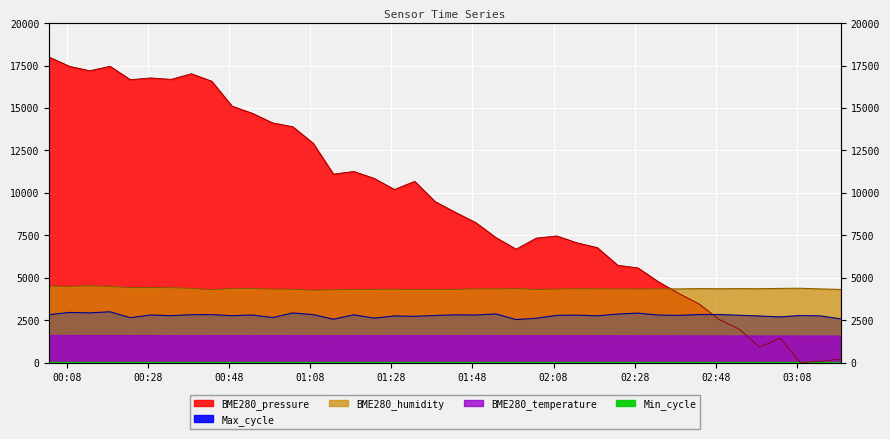

Which series has the widest spread of values?

BME280_pressure